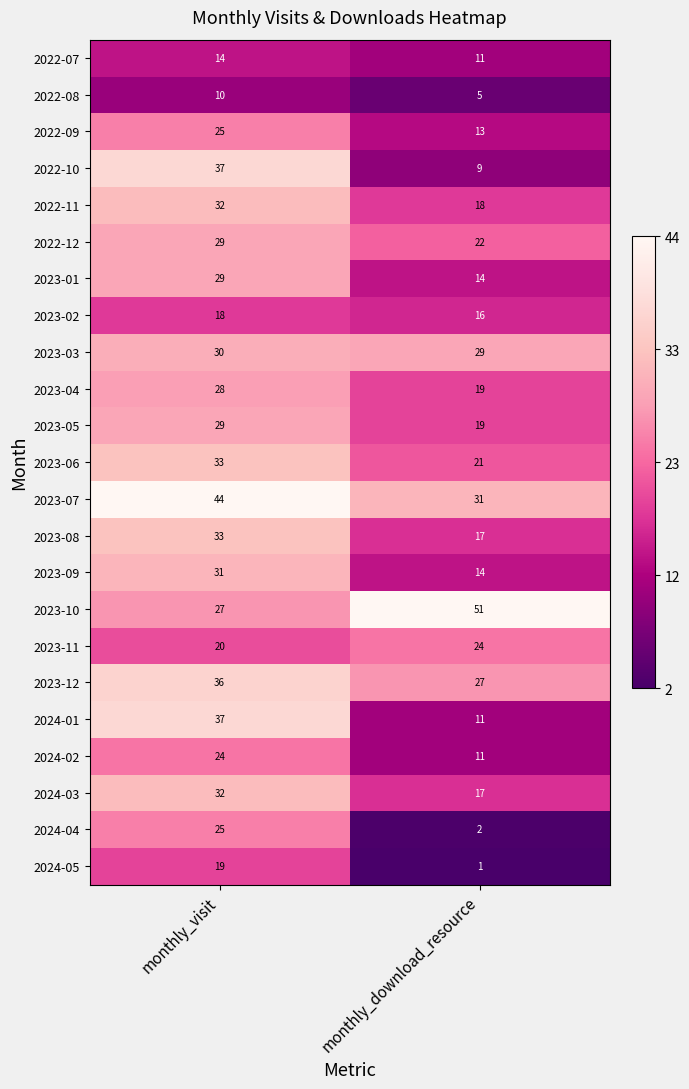

The 2023-02 series shows 26 at monthly_download_resource. True or false?

False